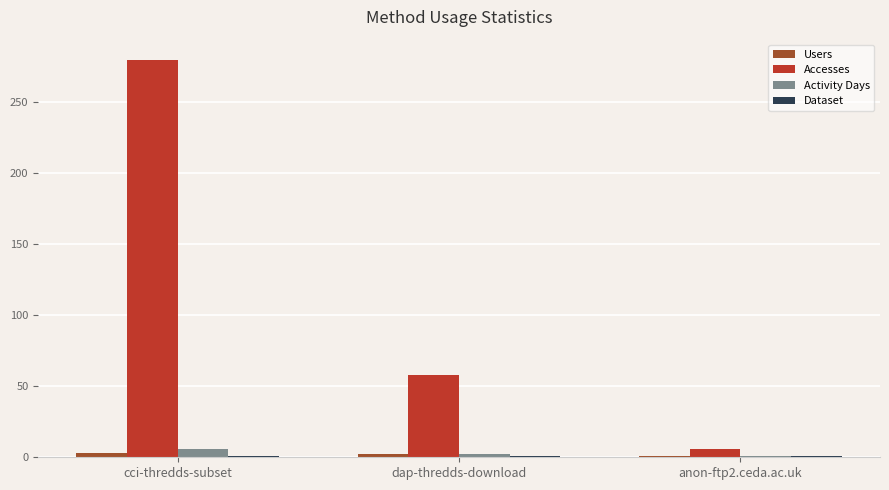

What is the difference between the maximum and minimum values in the Accesses series?

274